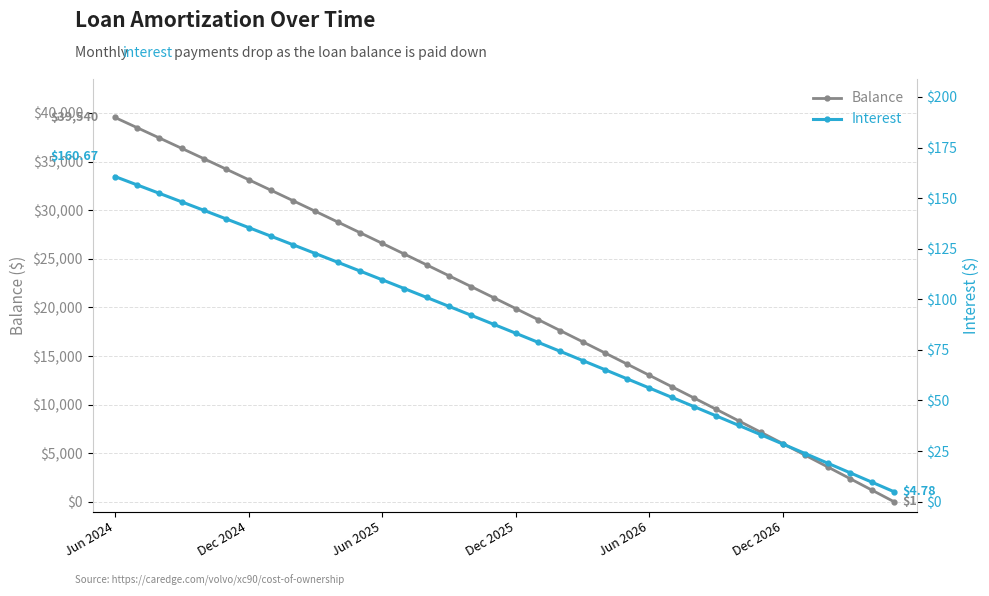

Which series changed the most between 9 and 35?

Balance